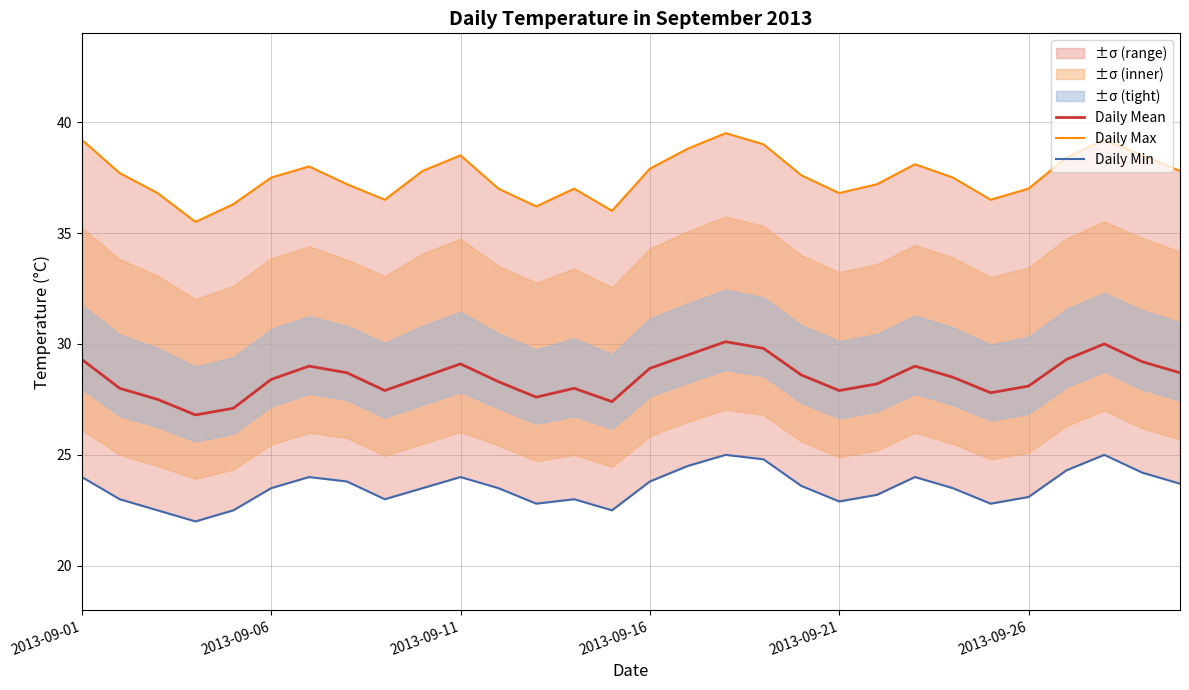

True or false: Daily Mean has a value of 28.4 at 2013-09-06.

True